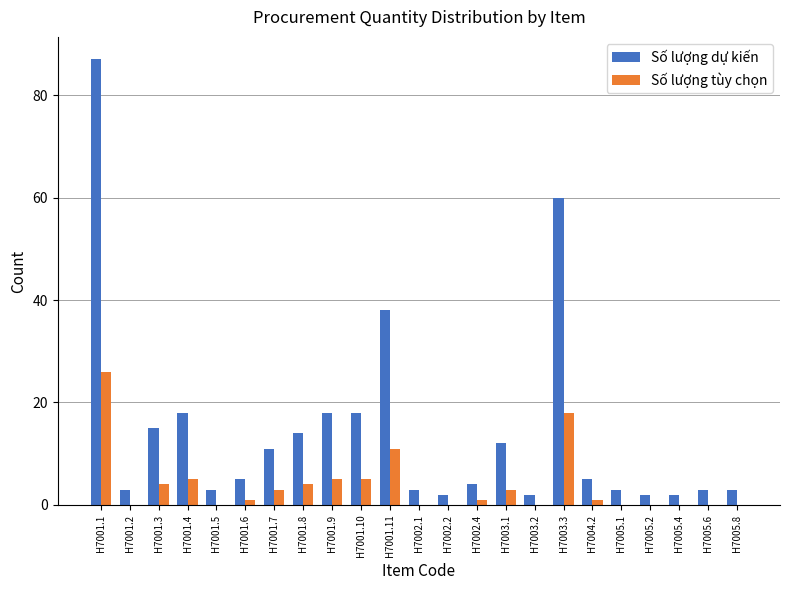

Reading left to right, list all the values displayed in this chart.

Số lượng dự kiến: 87	3	15	18	3	5	11	14	18	18	38	3	2	4	12	2	60	5	3	2	2	3	3
Số lượng tùy chọn: 26	0	4	5	0	1	3	4	5	5	11	0	0	1	3	0	18	1	0	0	0	0	0